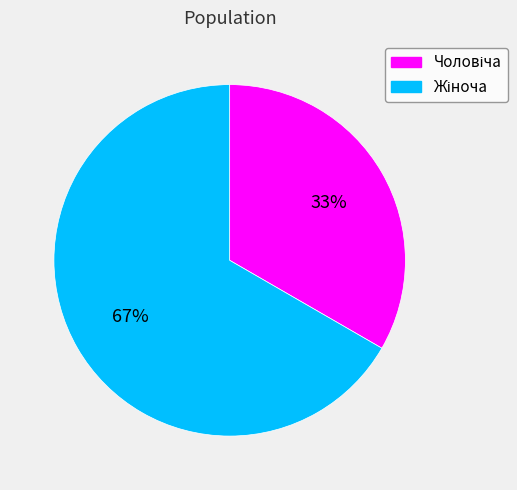

Does any single category account for the majority?

Yes